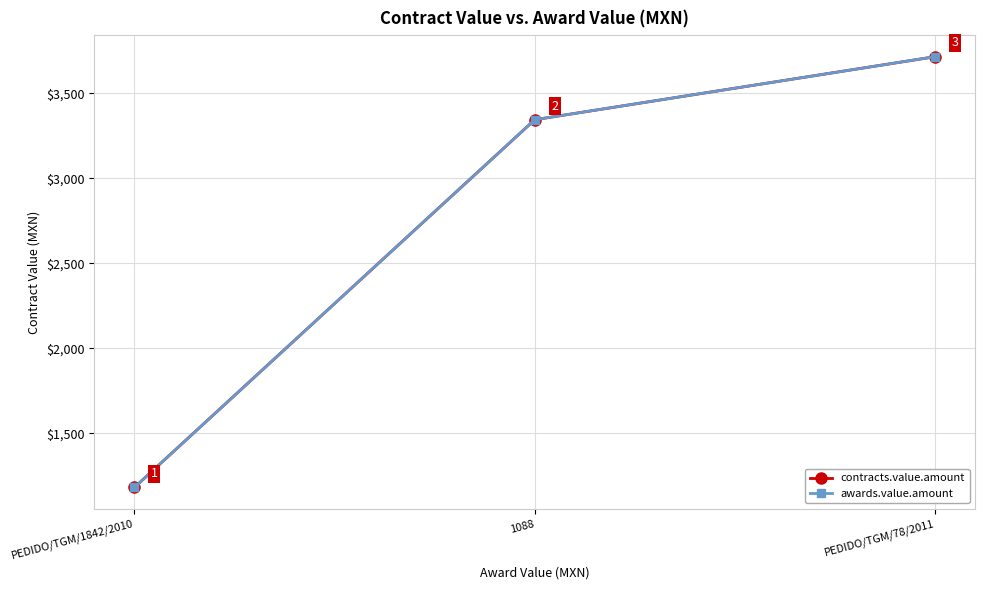

Which series changed the most between 1088 and PEDIDO/TGM/78/2011?

contracts.value.amount